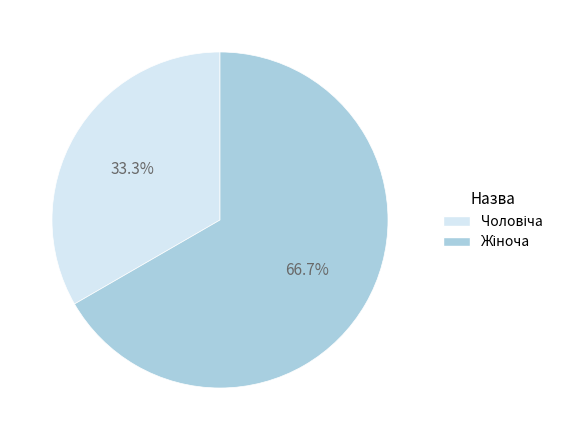

Is there any slice that represents more than half of the pie?

Yes